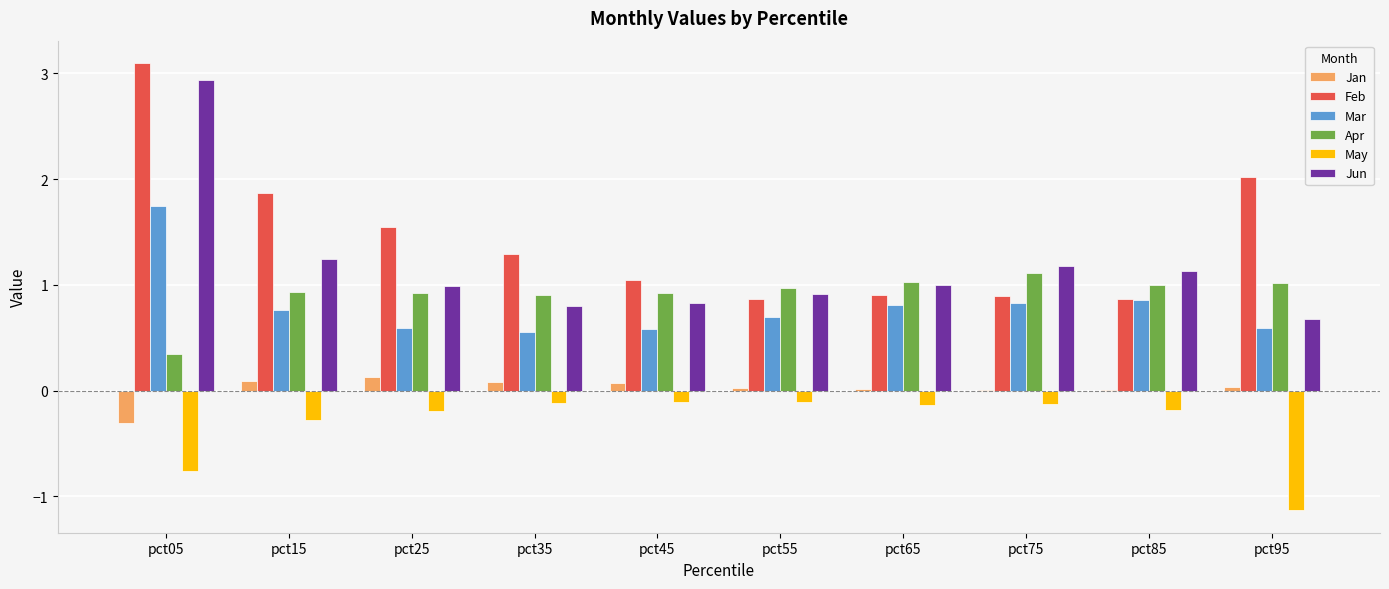

At which category is the sum across all series the highest?

pct05